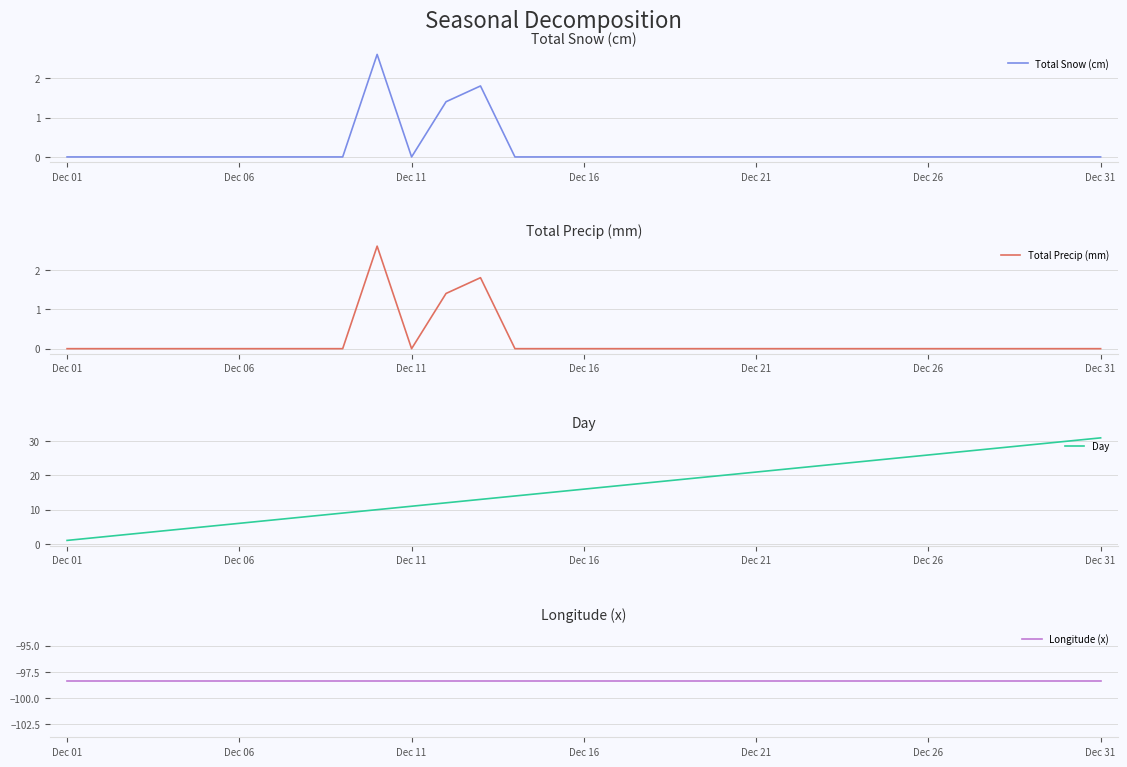

At which label does Longitude (x) reach its minimum?

Dec 01